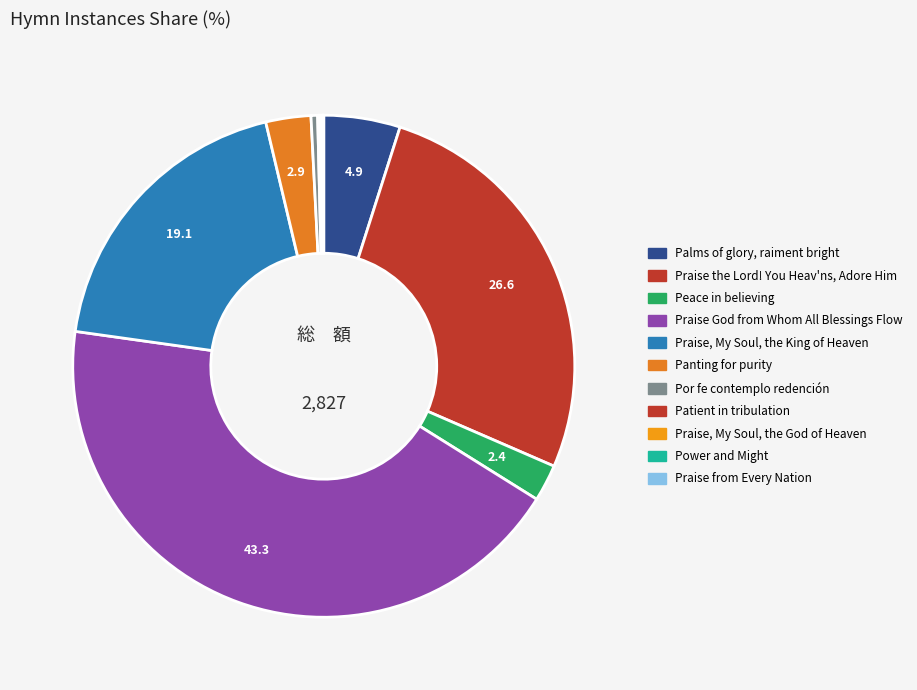

Count the number of slices in the pie.

11